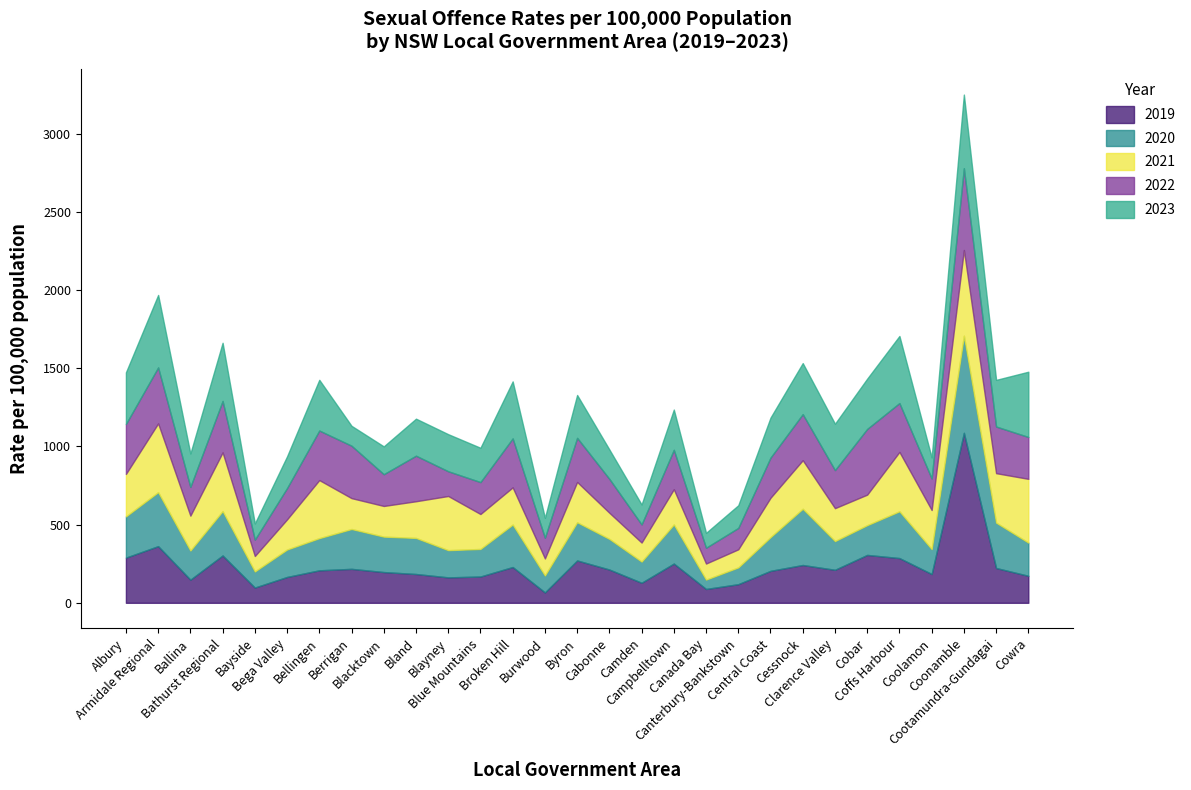

Reading left to right, extract all data points from this chart.

2019: 288.9	362.3	147.9	302.7	97.6	165.3	207.8	217.1	196.6	184.2	162.6	168.1	228.9	66.5	270.8	212.7	128.2	251.0	88.5	119.1	204.4	241.8	211.0	306.2	286.0	184.3	1086.7	222.6	172.7
2020: 263.8	345.2	186.5	283.7	103.0	175.3	205.7	254.7	226.5	230.6	174.1	176.2	271.4	108.5	244.2	195.8	135.5	249.8	60.0	107.2	215.5	359.6	183.8	190.2	299.1	159.2	621.0	290.2	212.3
2021: 271.1	439.8	223.0	375.5	98.7	192.9	371.1	197.3	196.0	234.5	346.2	223.3	237.8	108.8	257.6	167.1	121.6	225.6	102.6	115.7	251.7	310.4	210.3	195.2	379.5	249.8	547.9	316.1	407.6
2022: 319.4	357.6	183.6	328.7	104.5	200.1	316.7	335.1	203.0	291.2	158.1	204.1	313.1	132.2	282.1	216.7	115.8	251.7	100.9	136.8	256.6	294.5	243.3	420.2	312.3	201.6	522.9	298.1	267.6
2023: 330.0	463.2	213.4	371.8	103.4	202.8	324.2	127.1	177.9	236.6	237.1	219.5	364.3	127.4	273.9	187.8	127.5	257.3	95.3	144.9	255.7	326.4	296.4	321.3	429.0	134.4	470.6	298.1	417.2